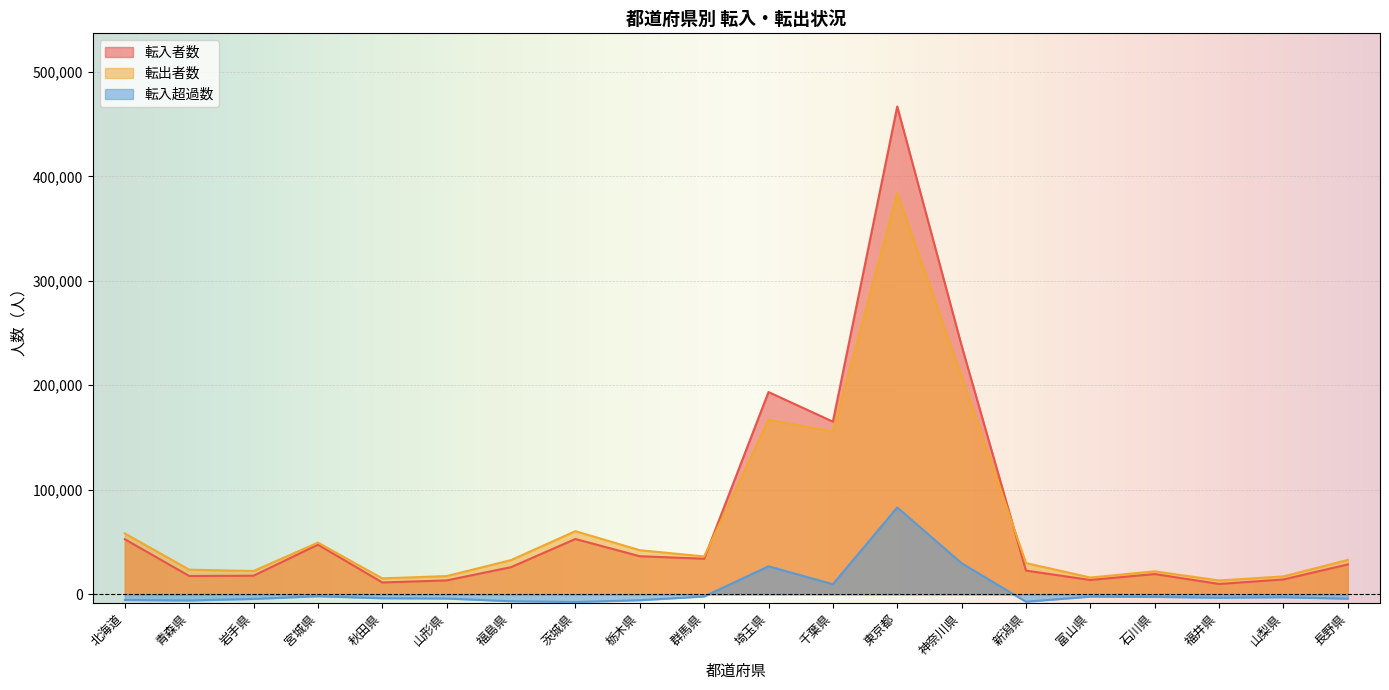

How many interior local peaks does the 転入者数 series have?

5